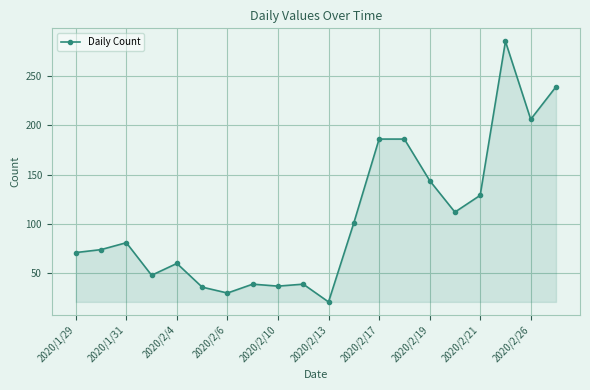

What is the value of the 11th point from the left?

21